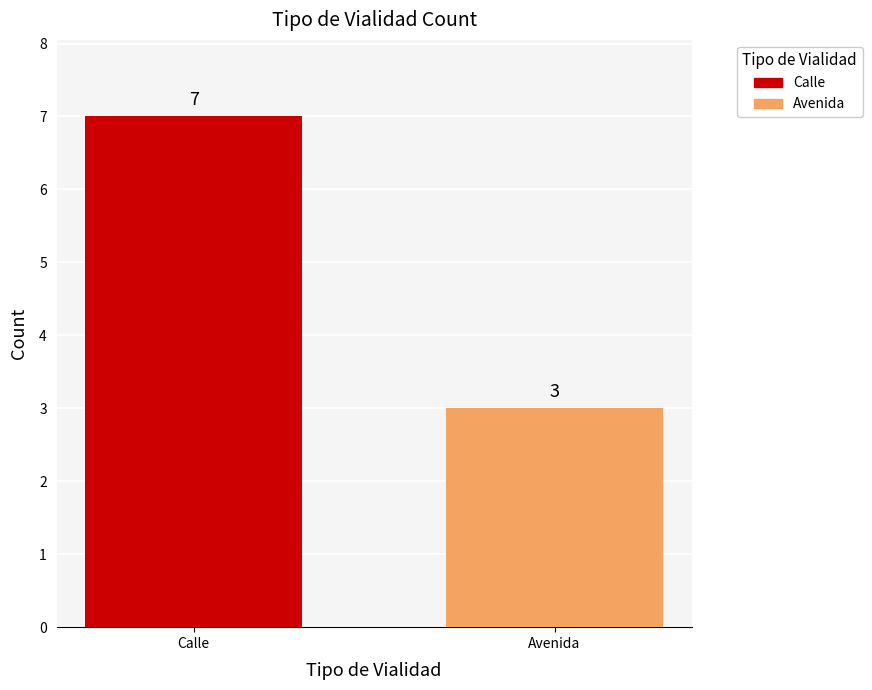

How many series are shown in this chart?

1